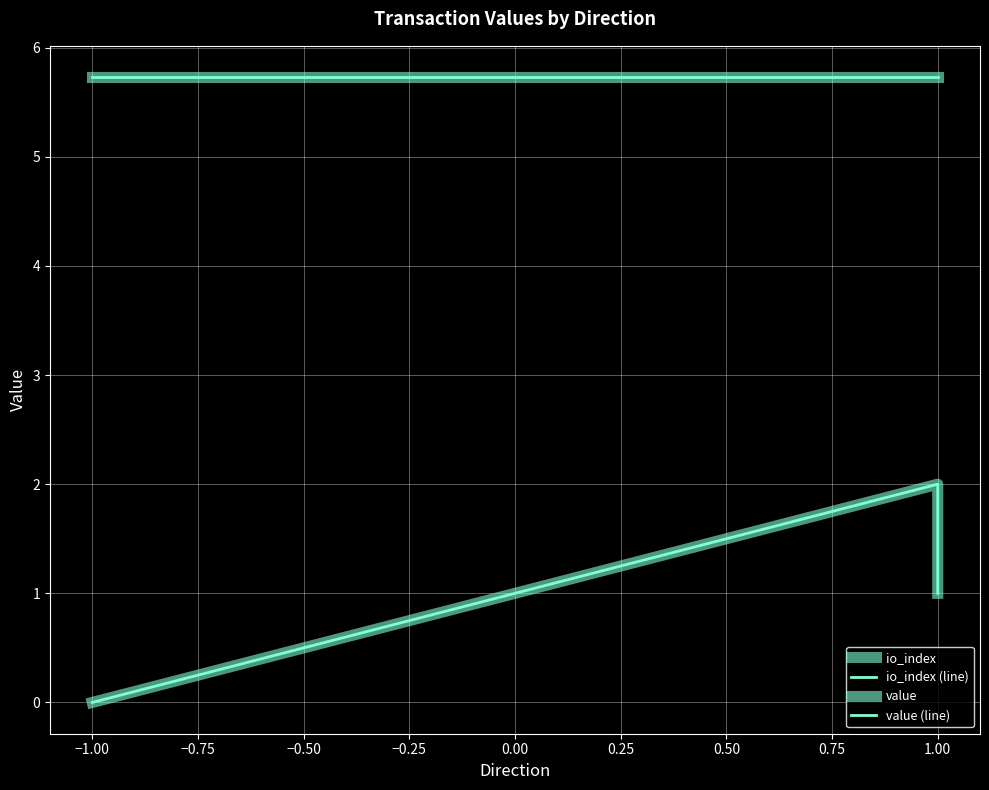

How many io_index (line) values are between 0 and 2?

4